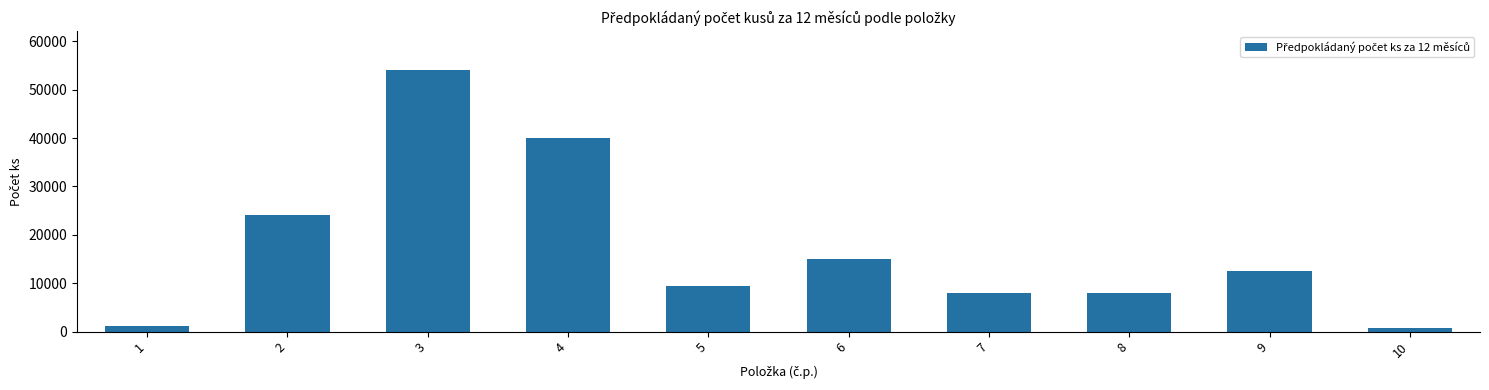

Reading right to left, transcribe all the data shown in this chart.

10=850	9=12500	8=8000	7=8000	6=15000	5=9500	4=40000	3=54000	2=24000	1=1200